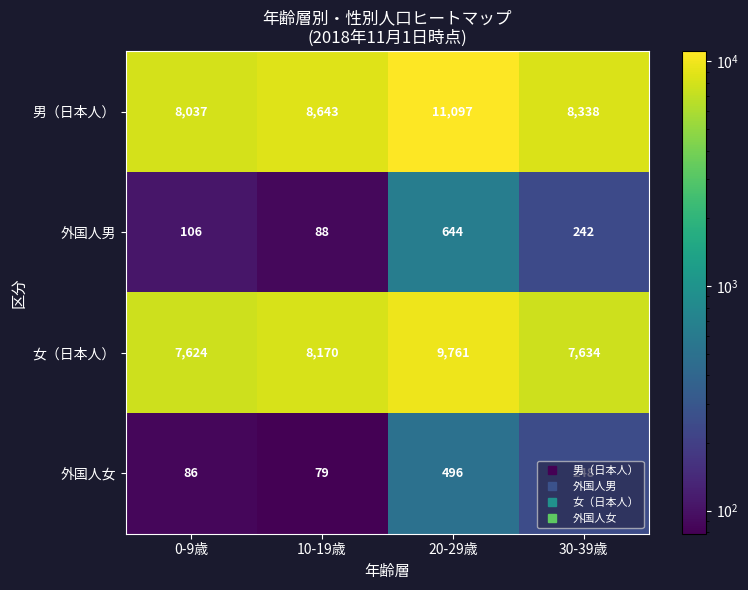

Which category has the lowest value across all series?

10-19歳